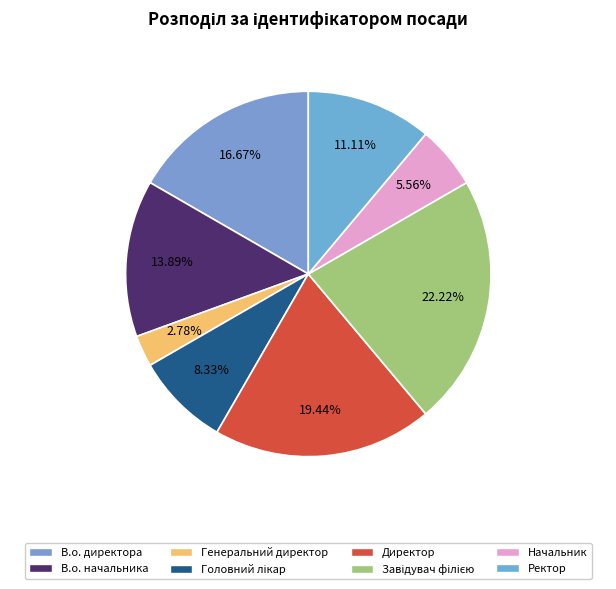

True or false: Начальник accounts for 1% of the total.

False